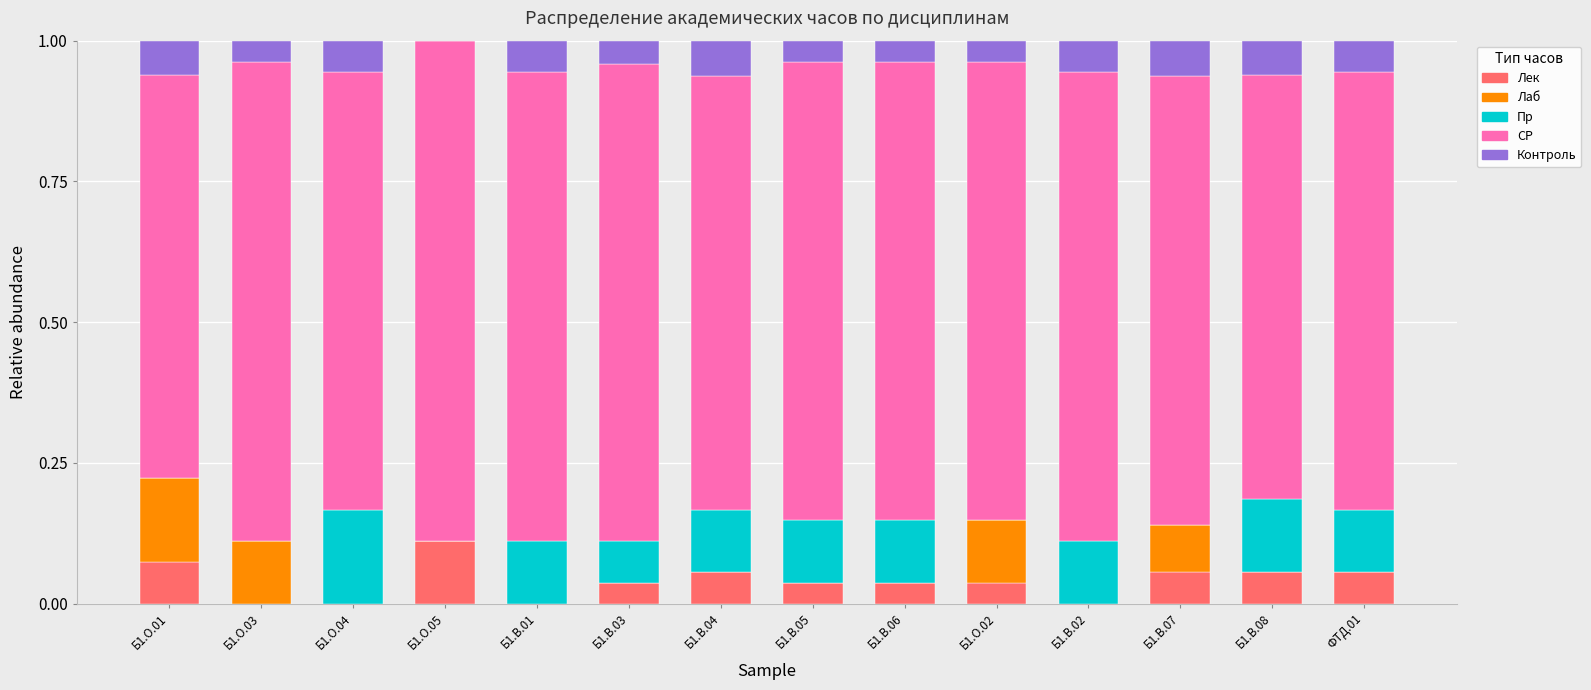

What is the total value across all series at Б1.В.03?

1.0